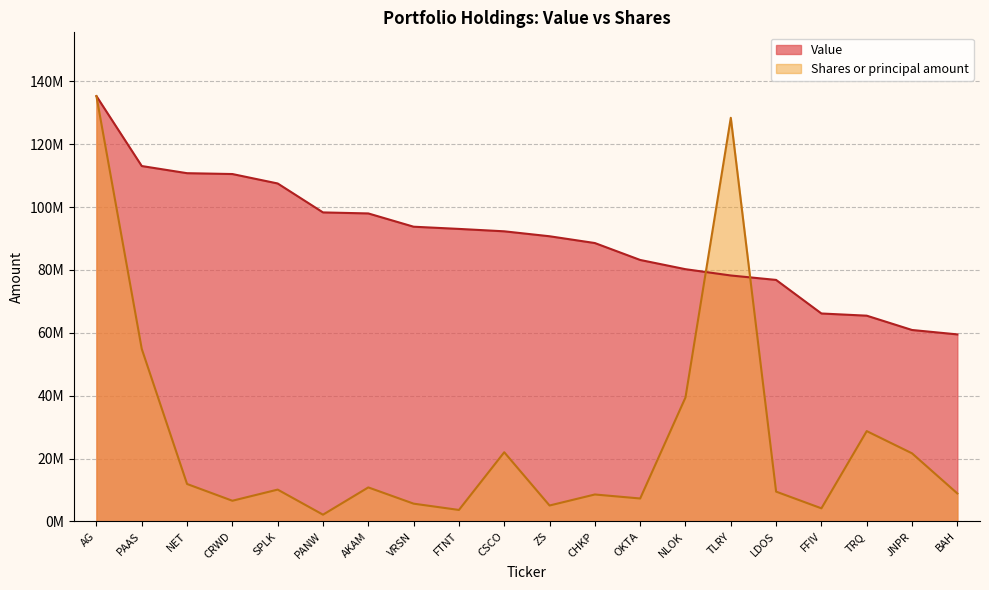

What is the sum of all Shares or principal amount values?

524642954.0